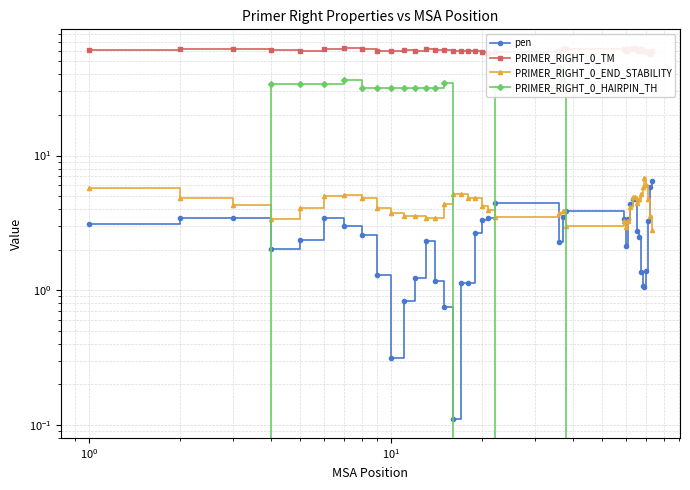

Is it true that pen equals 0.5 at $\mathdefault{10^{1}}$?

False